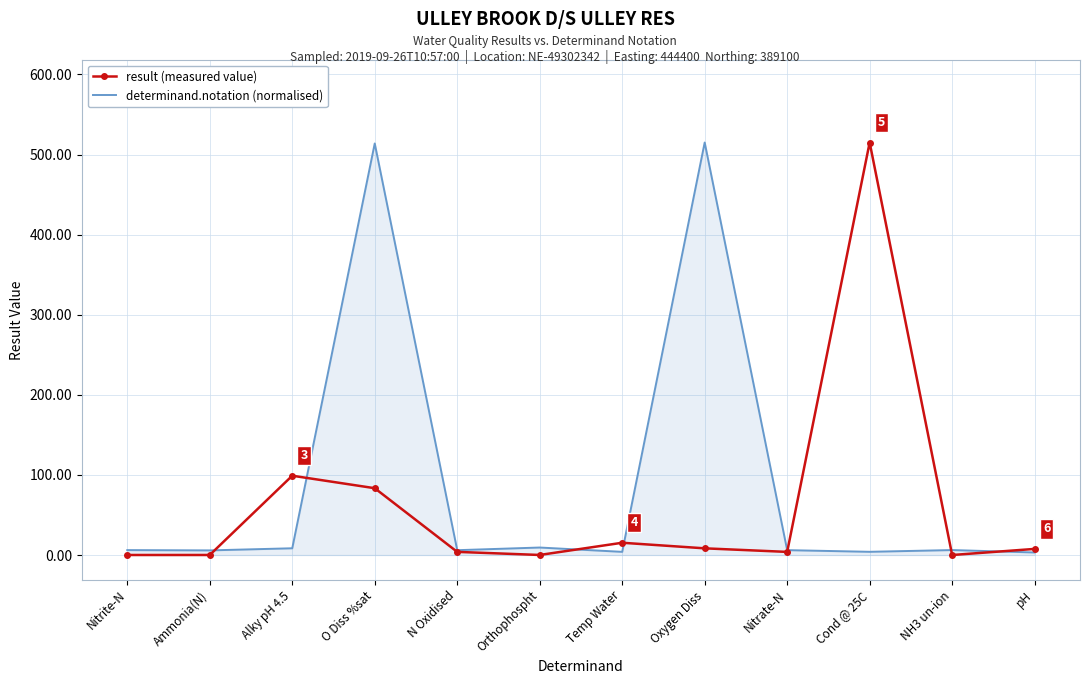

What is the highest value of the result (measured value) series?

515.0